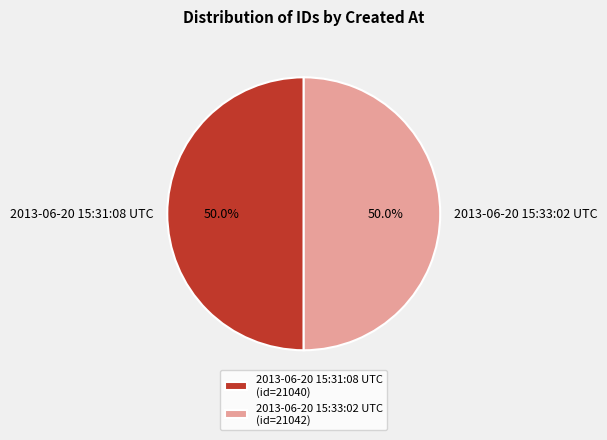

To the nearest percent, what portion does 2013-06-20 15:31:08 UTC represent?

50%